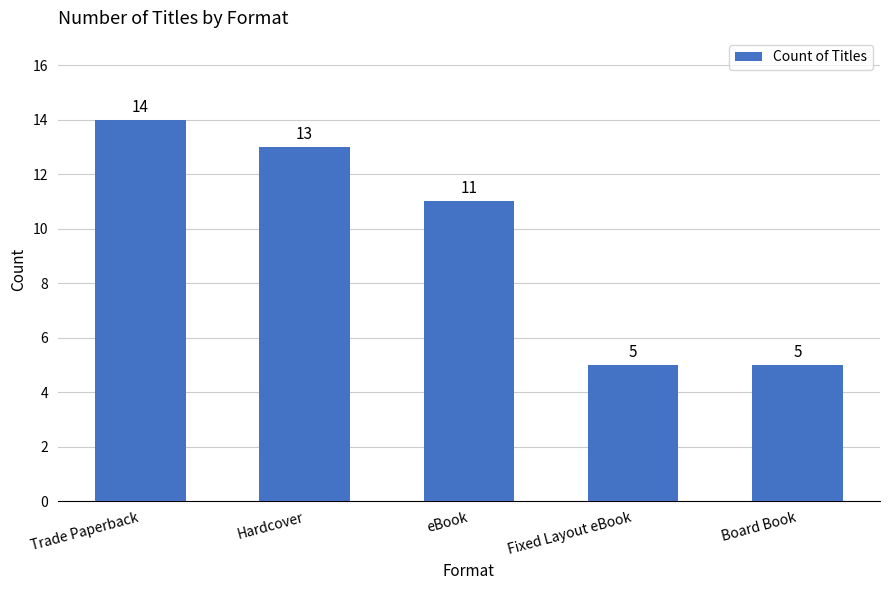

What is the minimum value shown in the chart?

5